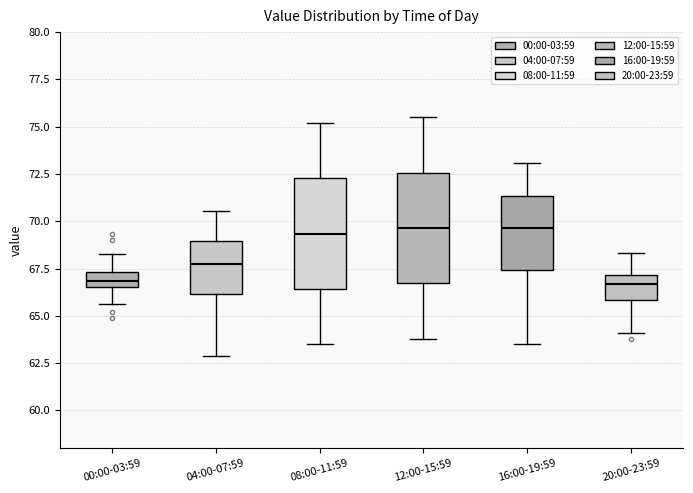

Where does the upper whisker of the box for 08:00-11:59 end on the y-axis? The values are not printed on the chart, so give them approximately, as read against the axis.

75.0